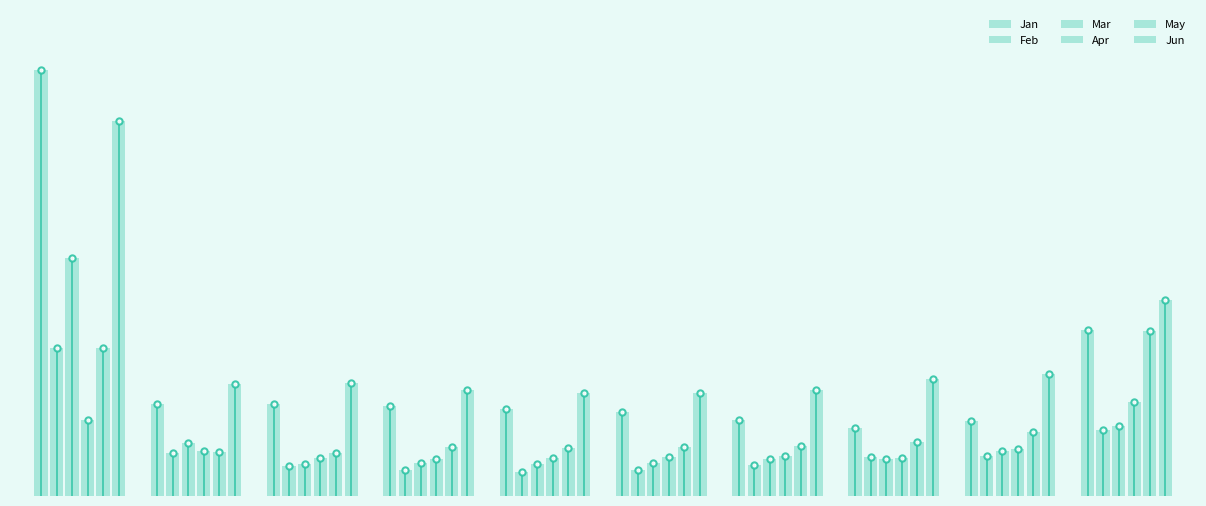

What is the sum of the Apr values at pct15 and pct85?

0.3